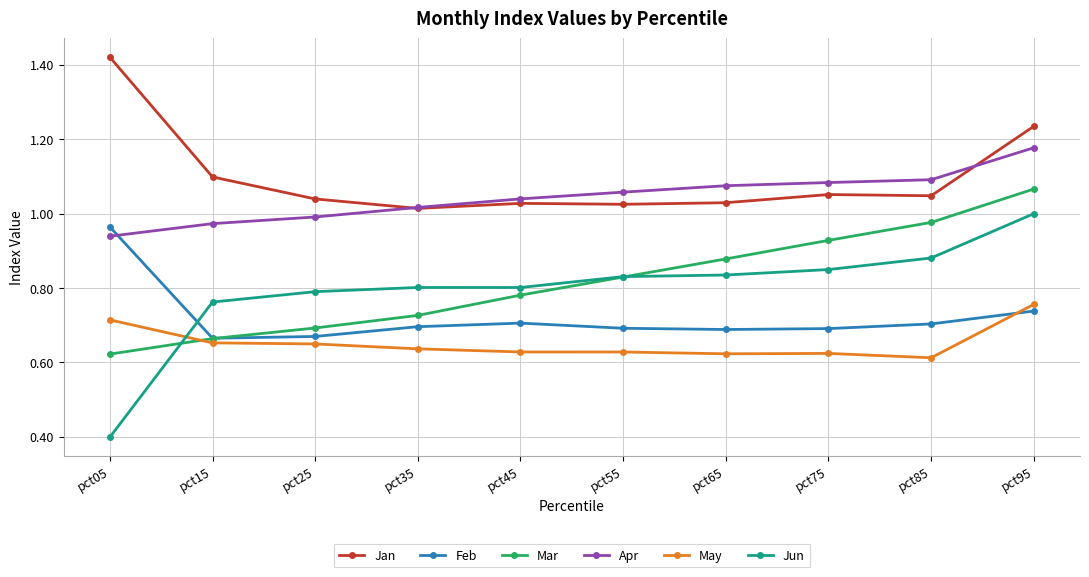

What is the spread (max minus min) of values at pct85?

0.5